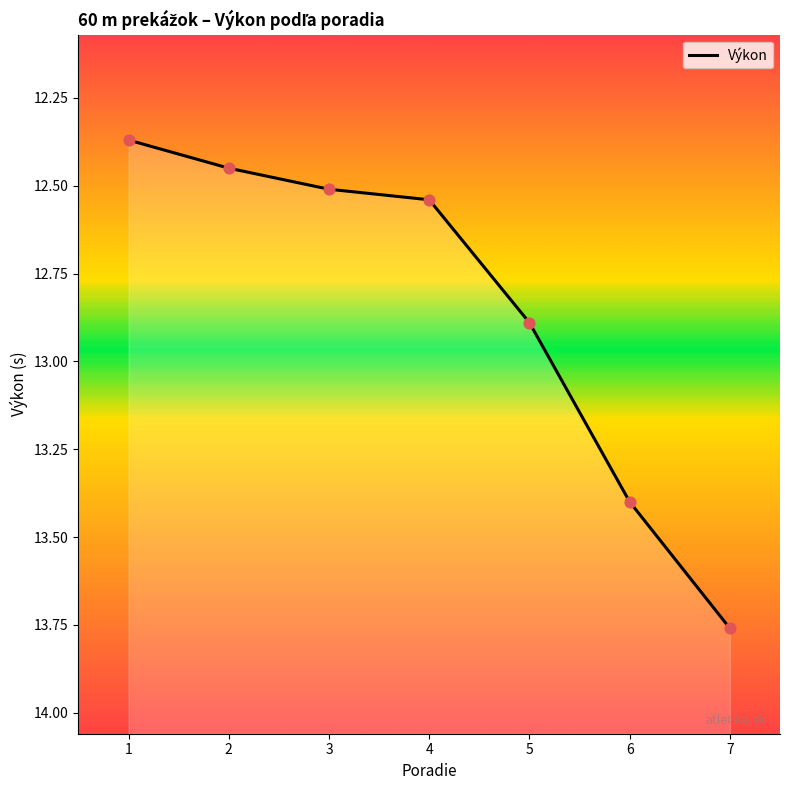

Between 6 and 7, which is larger?

7